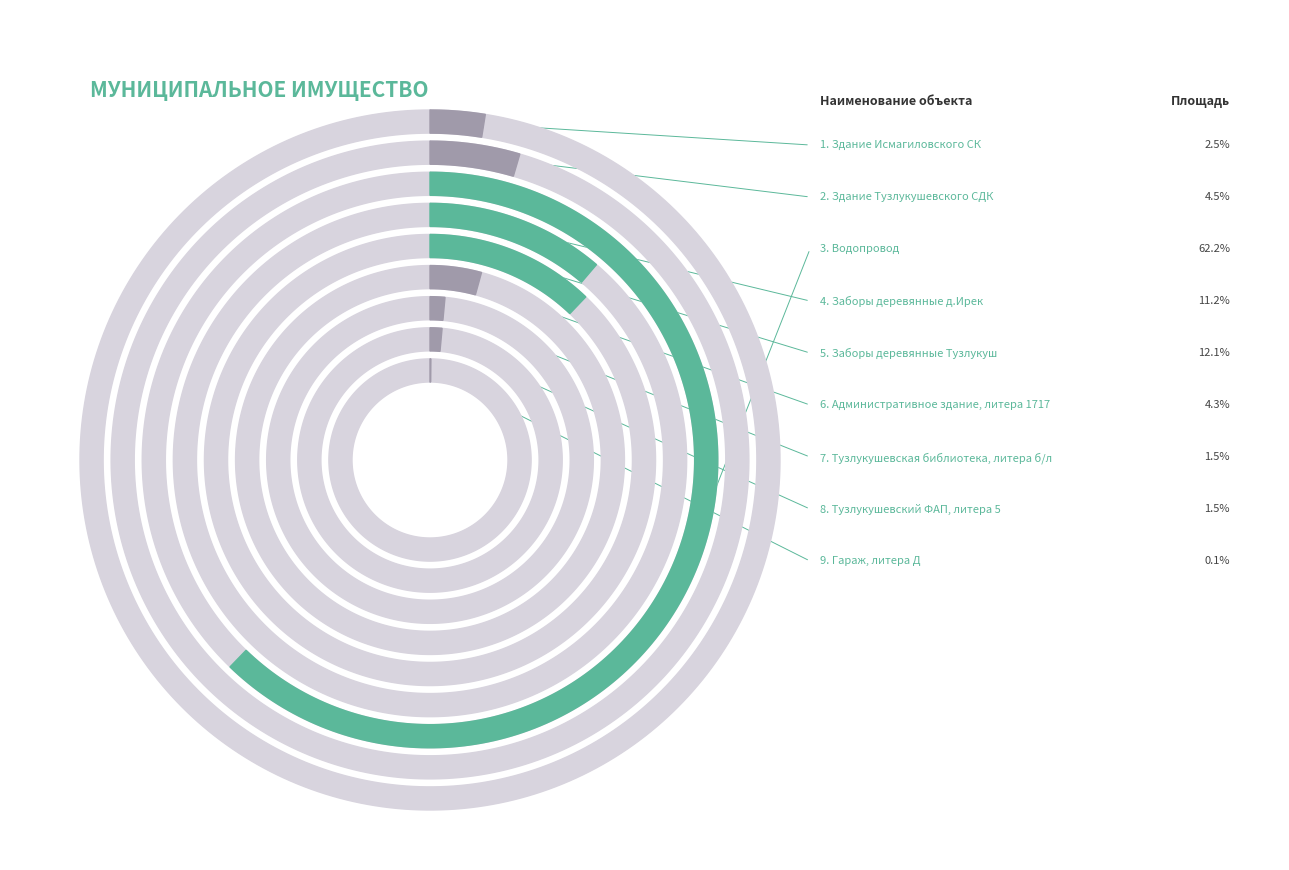

What is the largest slice in the pie chart?

Водопровод